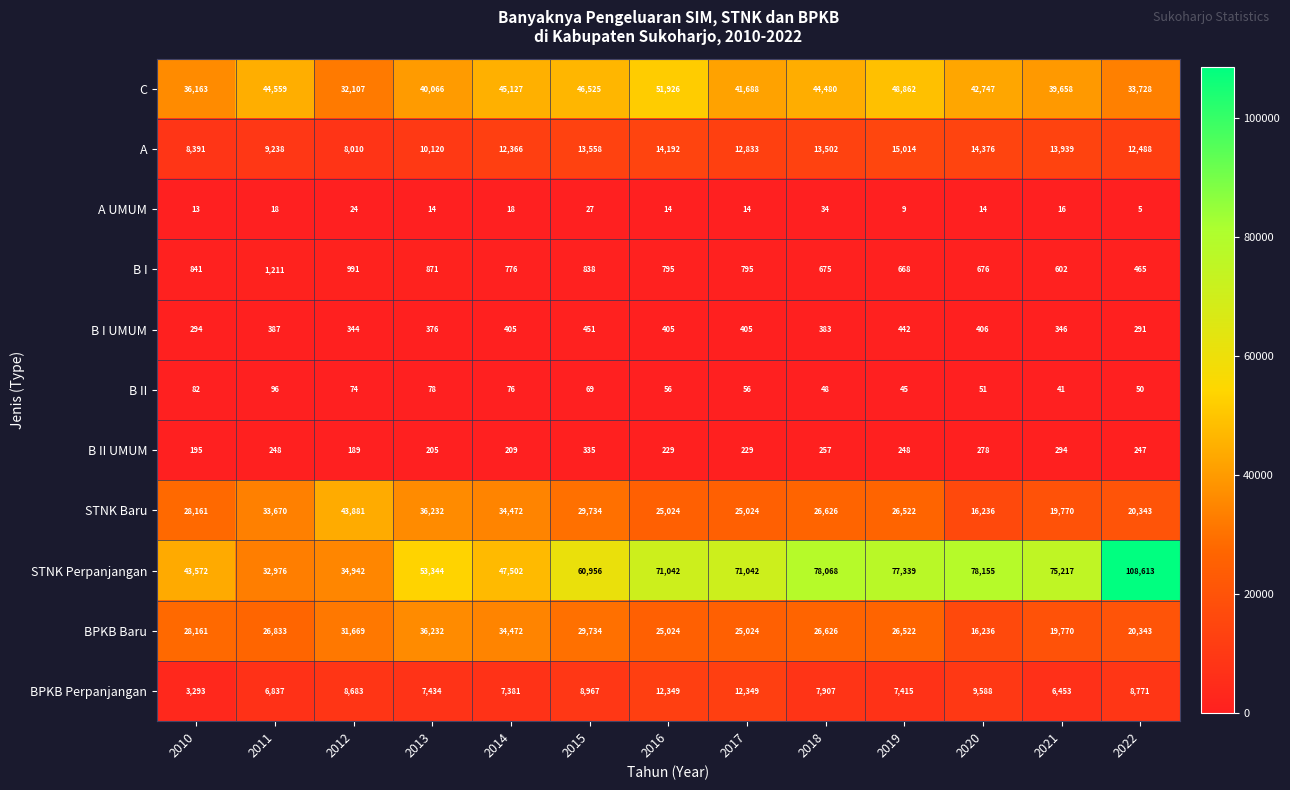

The value of B I at 2020 is 1022. True or false?

False